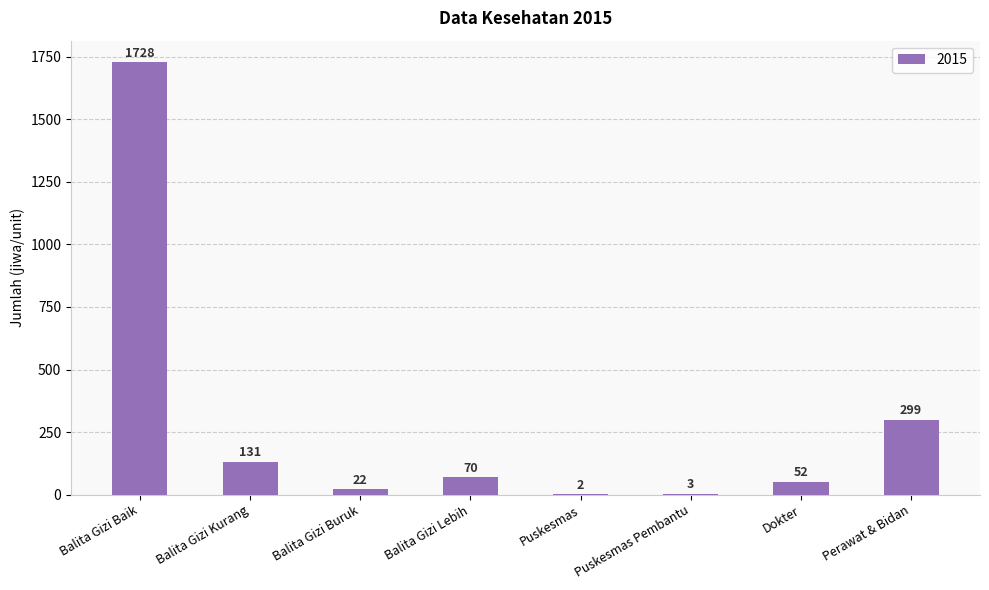

Is it true that the value at Perawat & Bidan is 299?

True